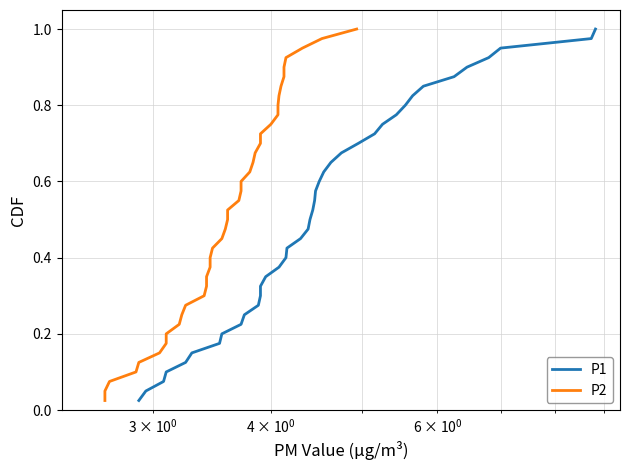

True or false: P1 and P2 cross at least once.

False